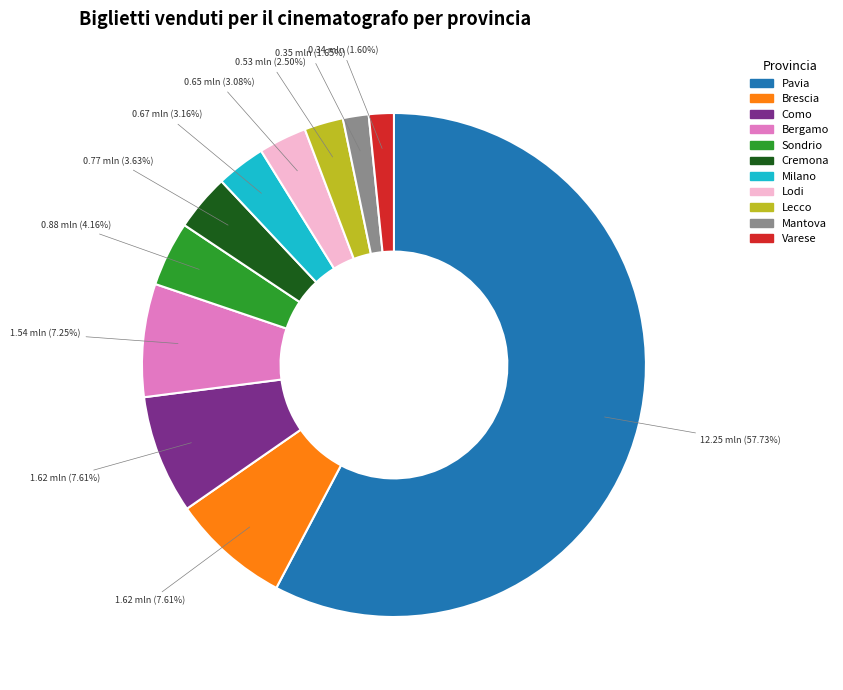

Is there a majority slice in this chart?

Yes